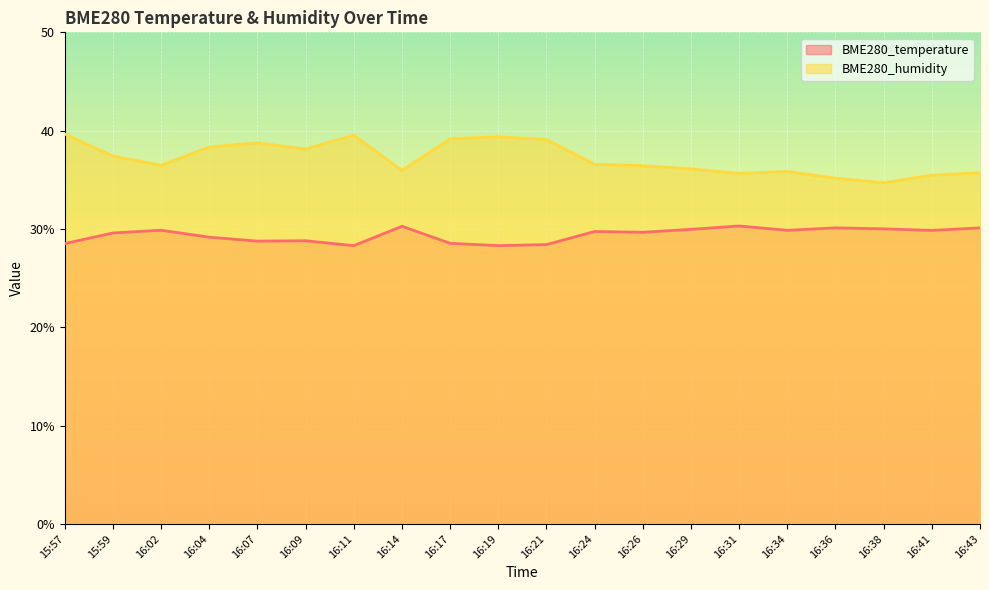

What is the total value across all series at 16:11?

67.8